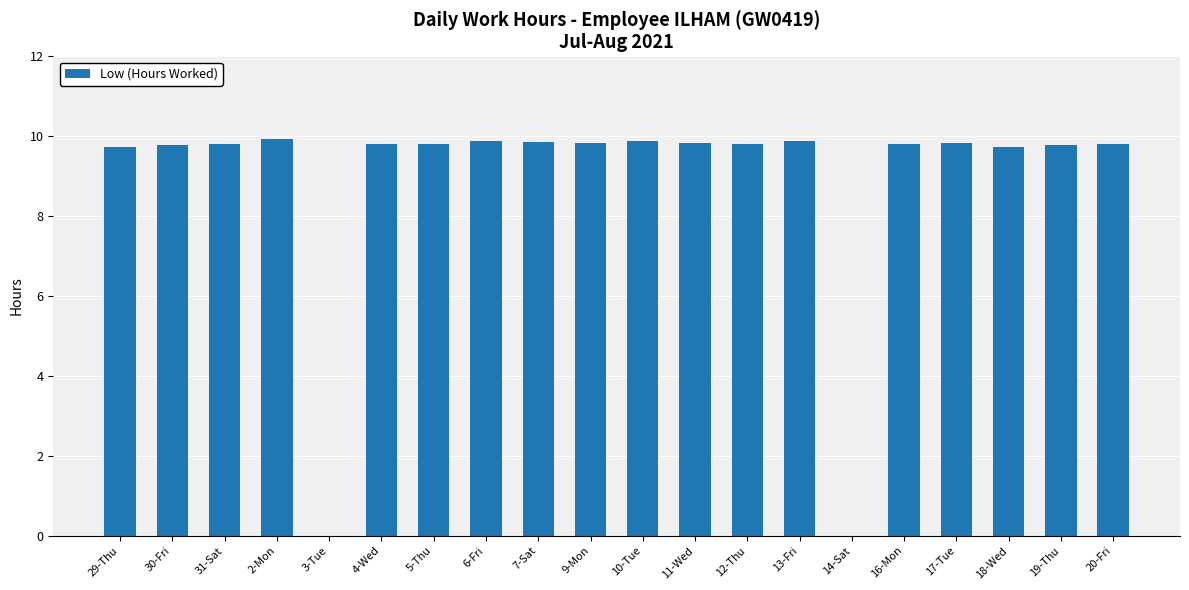

How many distinct data groups are displayed?

1